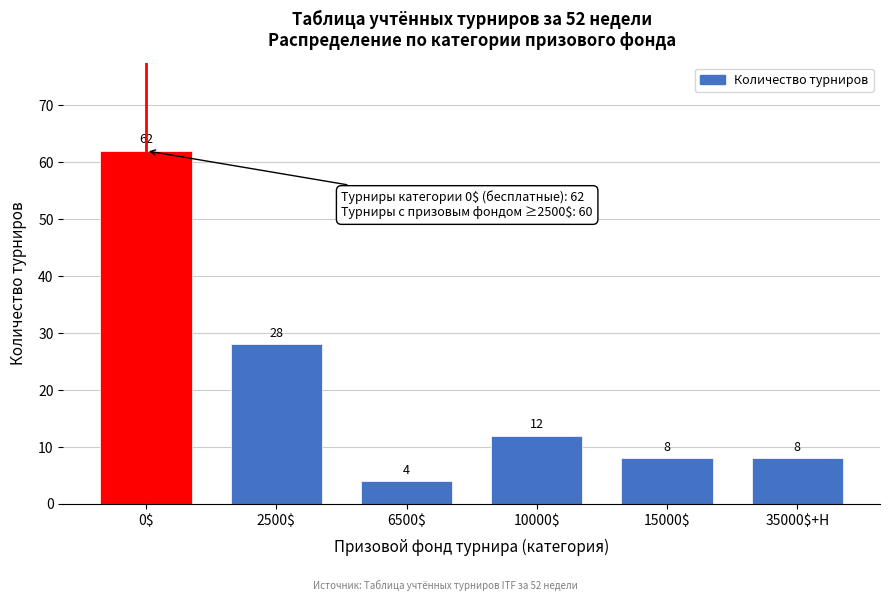

Reading right to left, transcribe all the data shown in this chart.

8	8	12	4	28	62